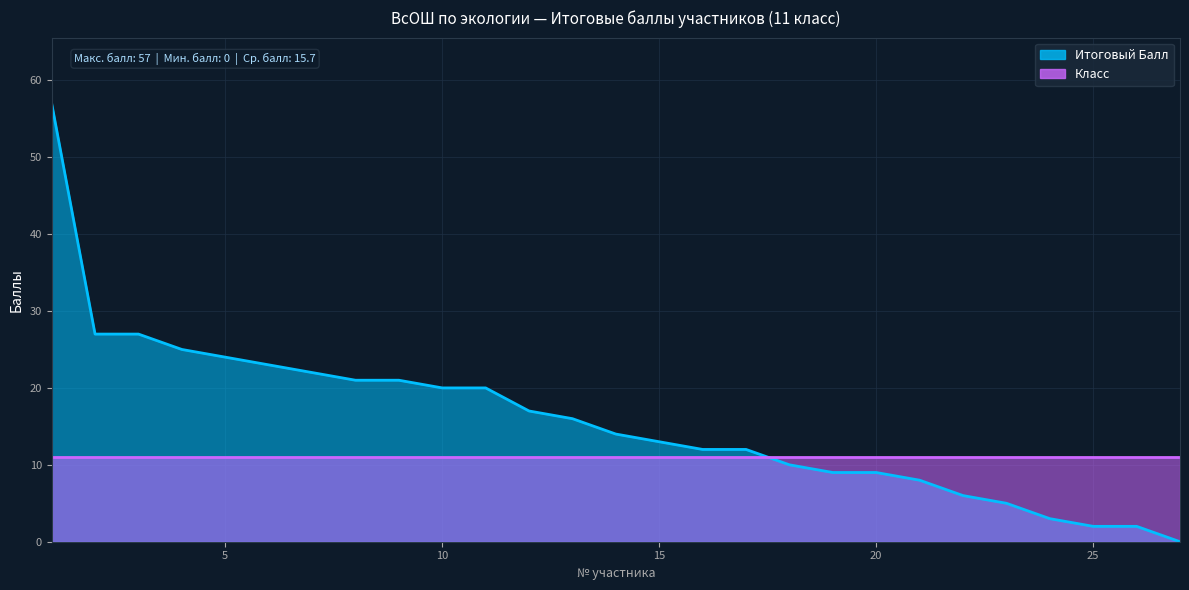

How many data points are above 14?

13